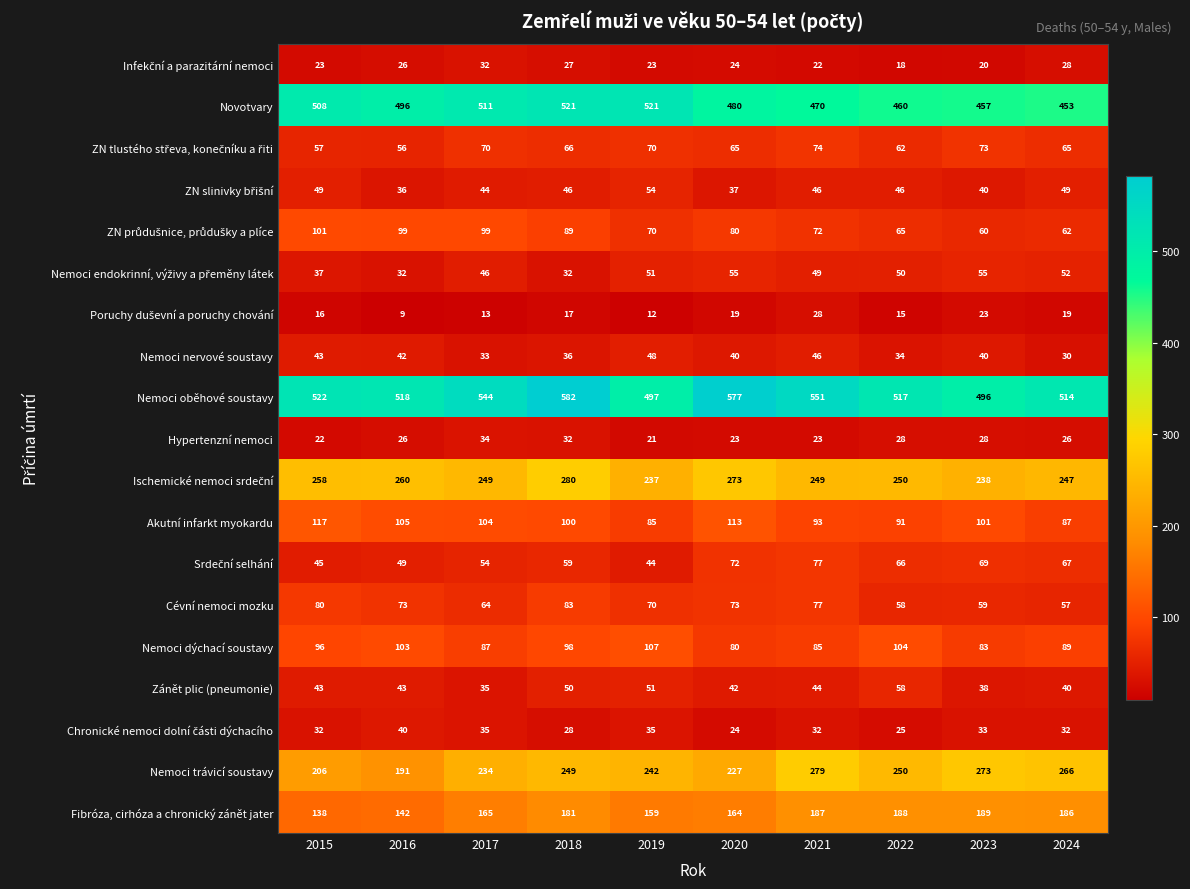

What is the smallest value displayed?

9